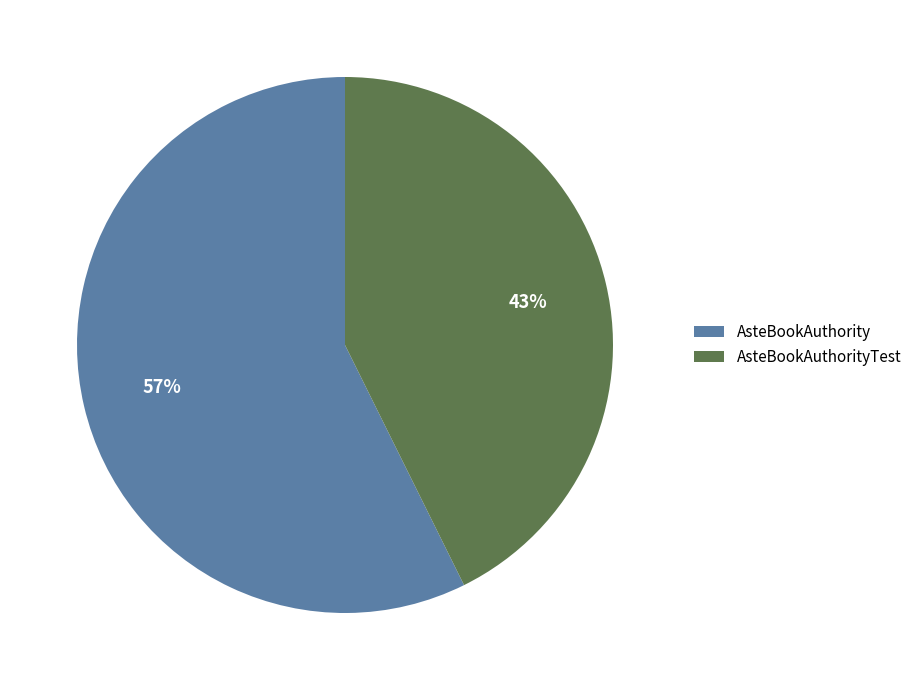

Approximately how many times larger is the value at AsteBookAuthority compared to AsteBookAuthorityTest?

1.3